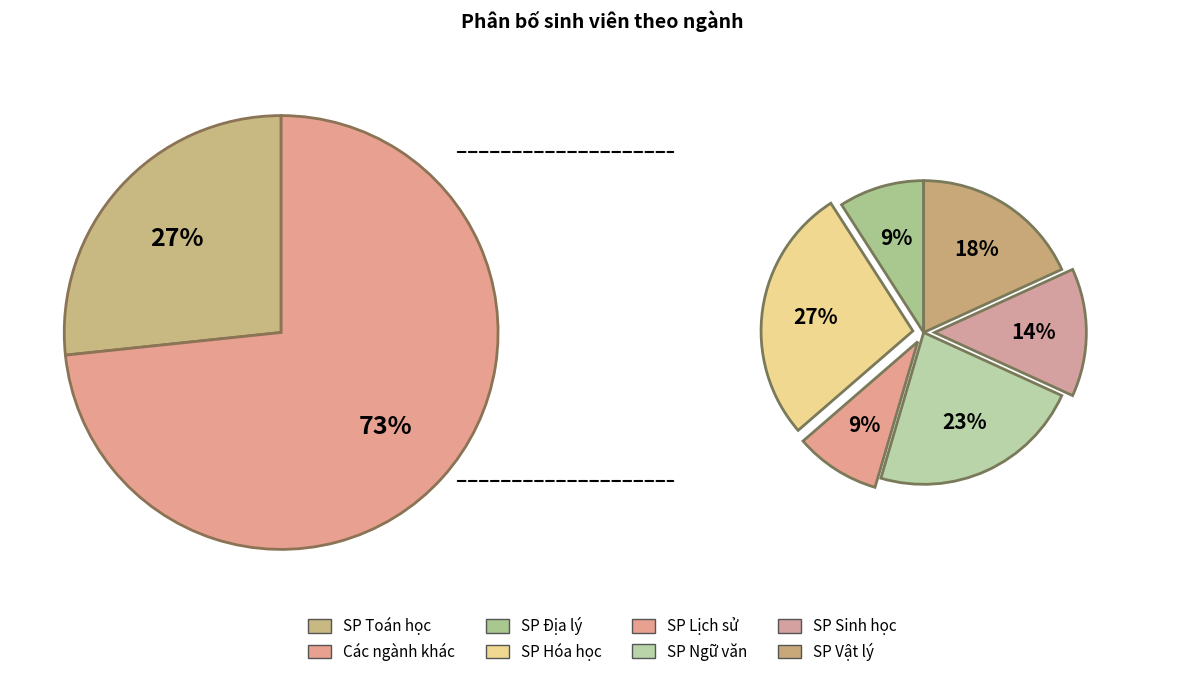

Count the number of slices in the pie.

7